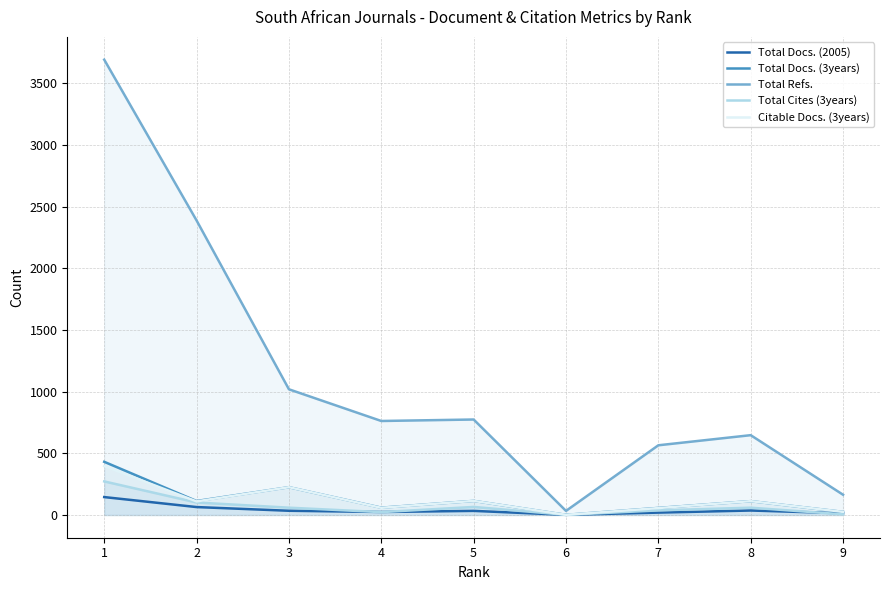

Reading left to right, extract all data points from this chart.

Total Docs. (2005): 145	64	34	24	33	1	19	36	14
Total Docs. (3years): 431	113	225	59	114	1	57	112	25
Total Refs.: 3692	2388	1019	762	774	33	565	647	164
Total Cites (3years): 272	101	59	23	65	1	37	59	5
Citable Docs. (3years): 396	110	225	58	114	1	56	112	25